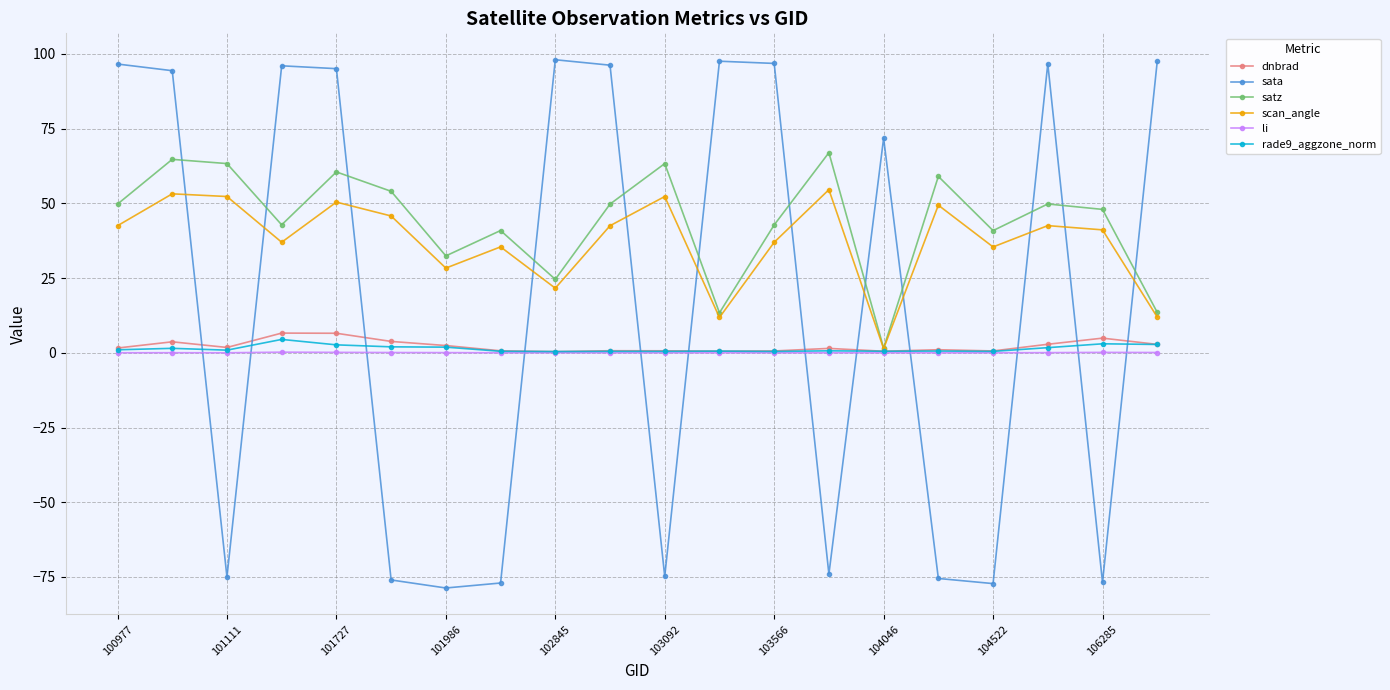

How many interior local peaks does the scan_angle series have?

7